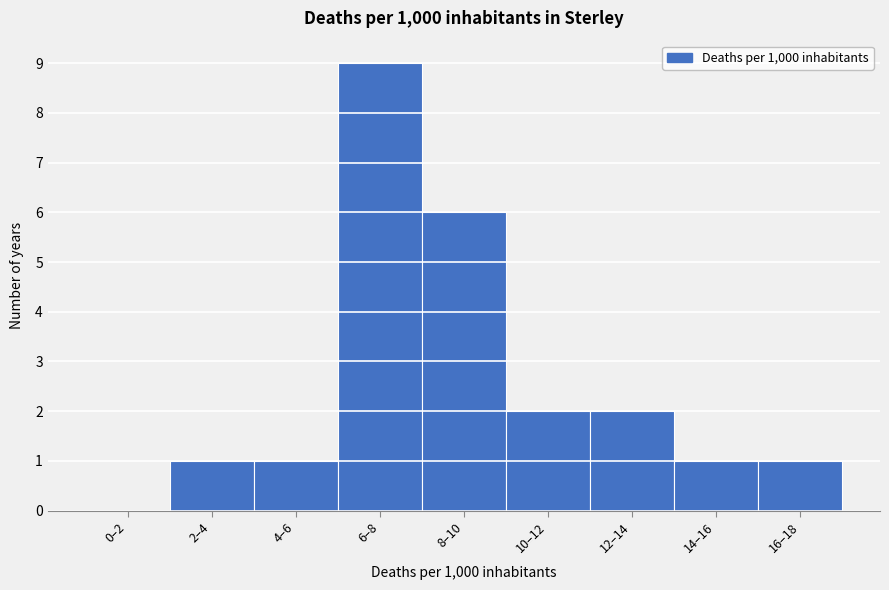

Reading left to right, transcribe all the data shown in this chart.

0–2=0	2–4=1	4–6=1	6–8=9	8–10=6	10–12=2	12–14=2	14–16=1	16–18=1